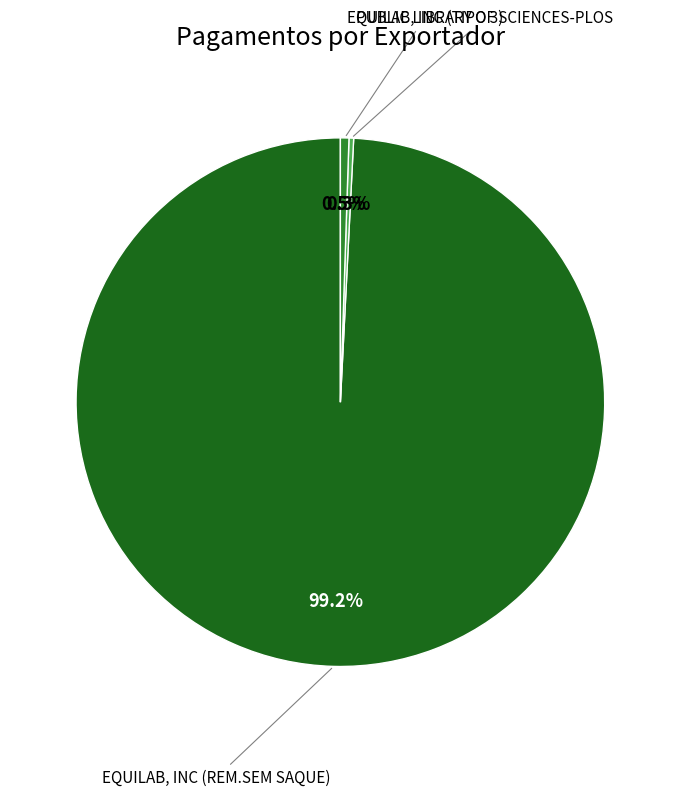

Is there a majority slice in this chart?

Yes